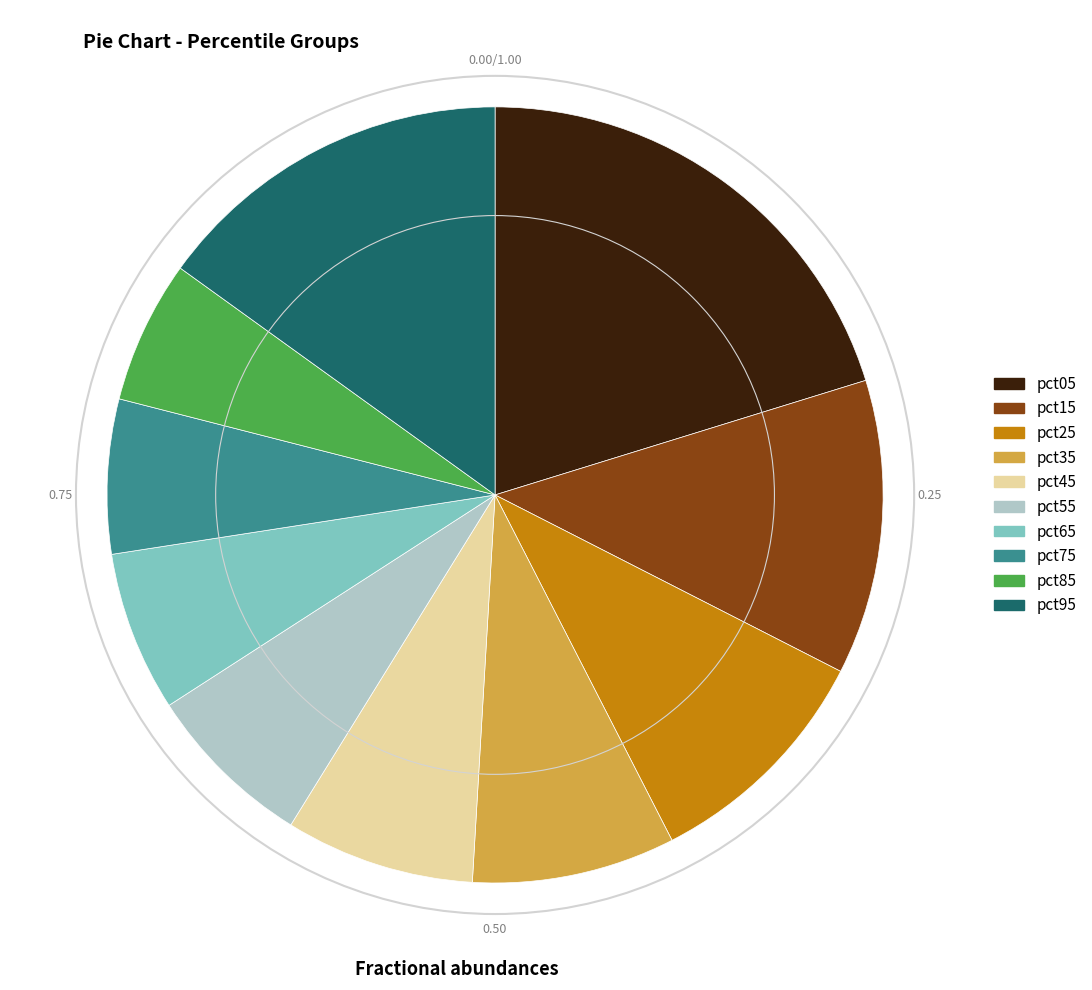

Is there any slice that represents more than half of the pie?

No